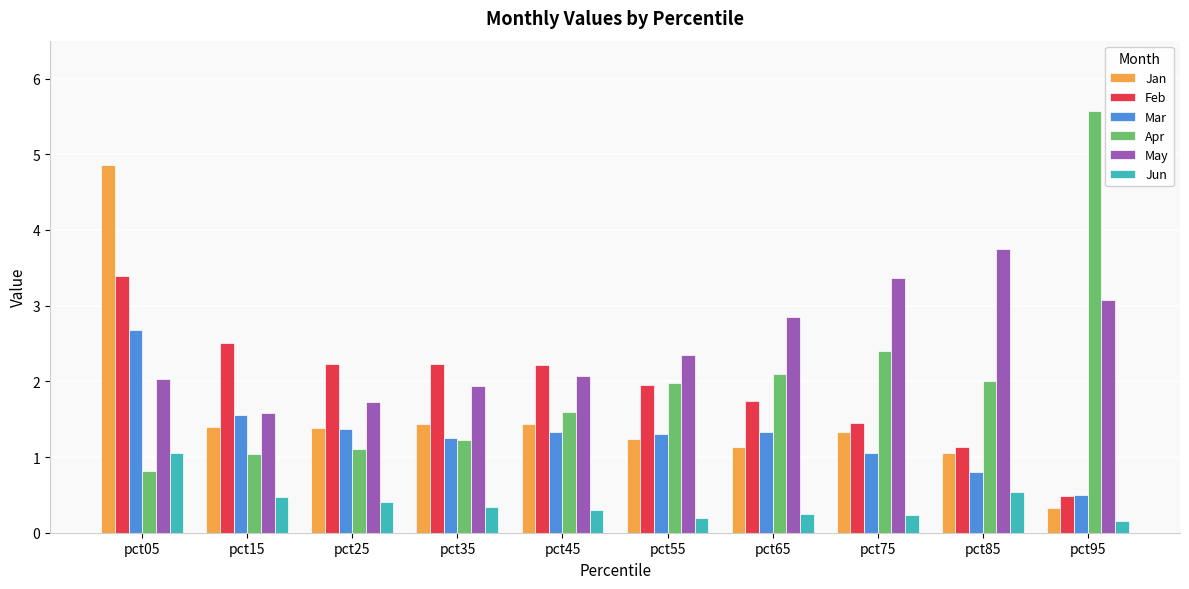

Which series has the widest spread of values?

Apr